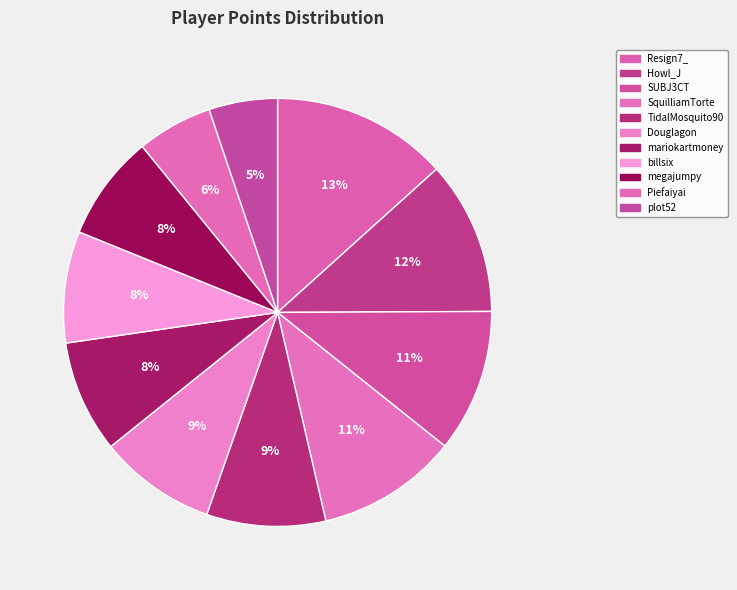

True or false: Resign7_ accounts for 13% of the total.

True